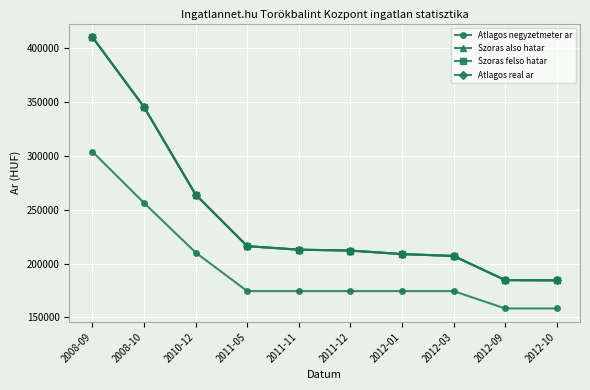

Does the chart have visible grid lines?

Yes